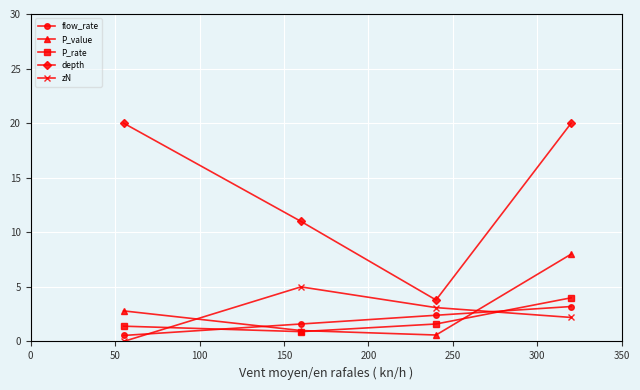

What is the lowest value of the depth series?

3.8